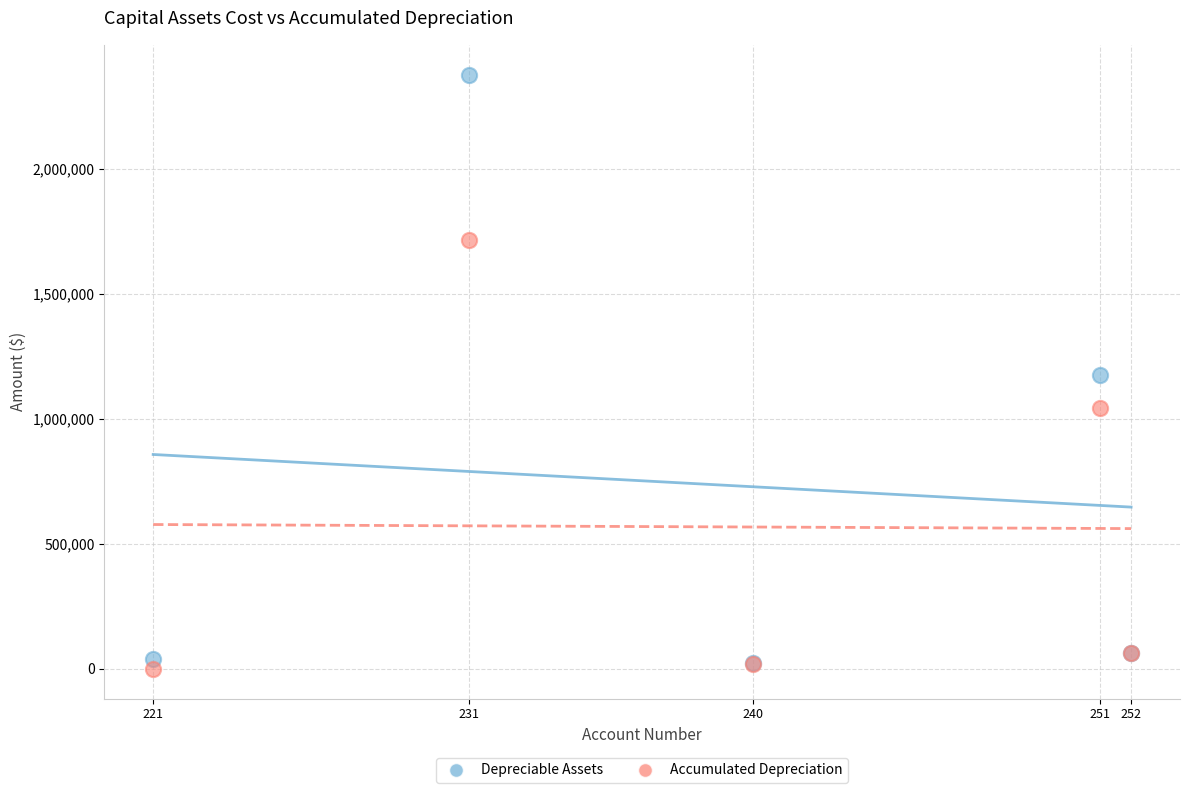

In the Accumulated Depreciation series, what Y value is closest to 857019?

1041858